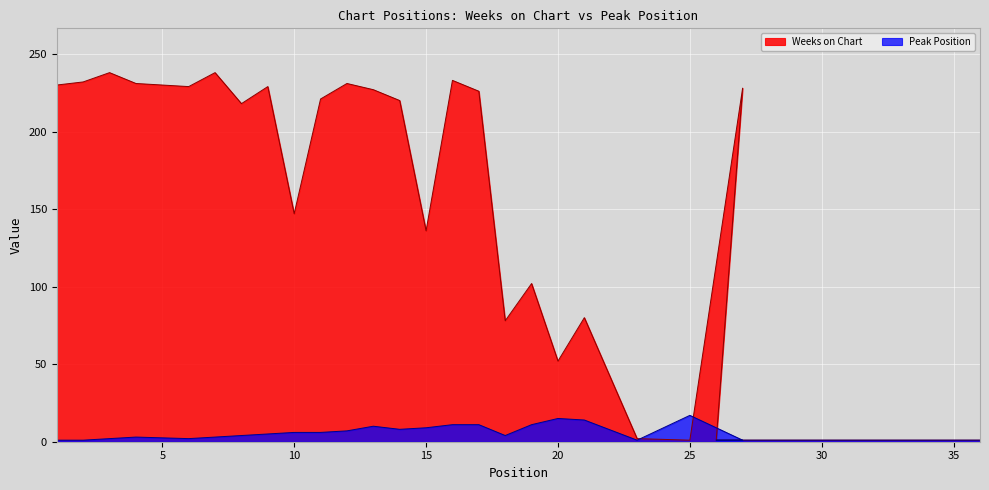

Where is Peak Position nearest to the value 9?

15